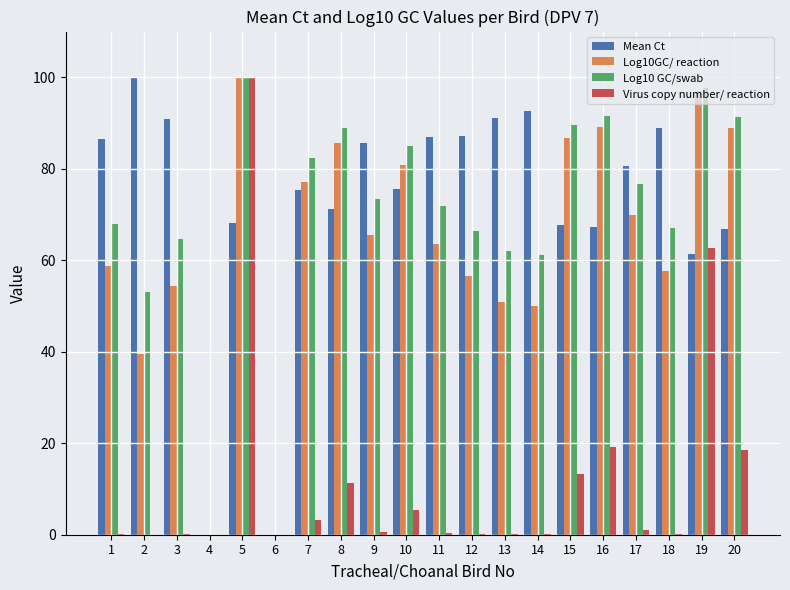

What is the maximum value shown in the chart?

100.0